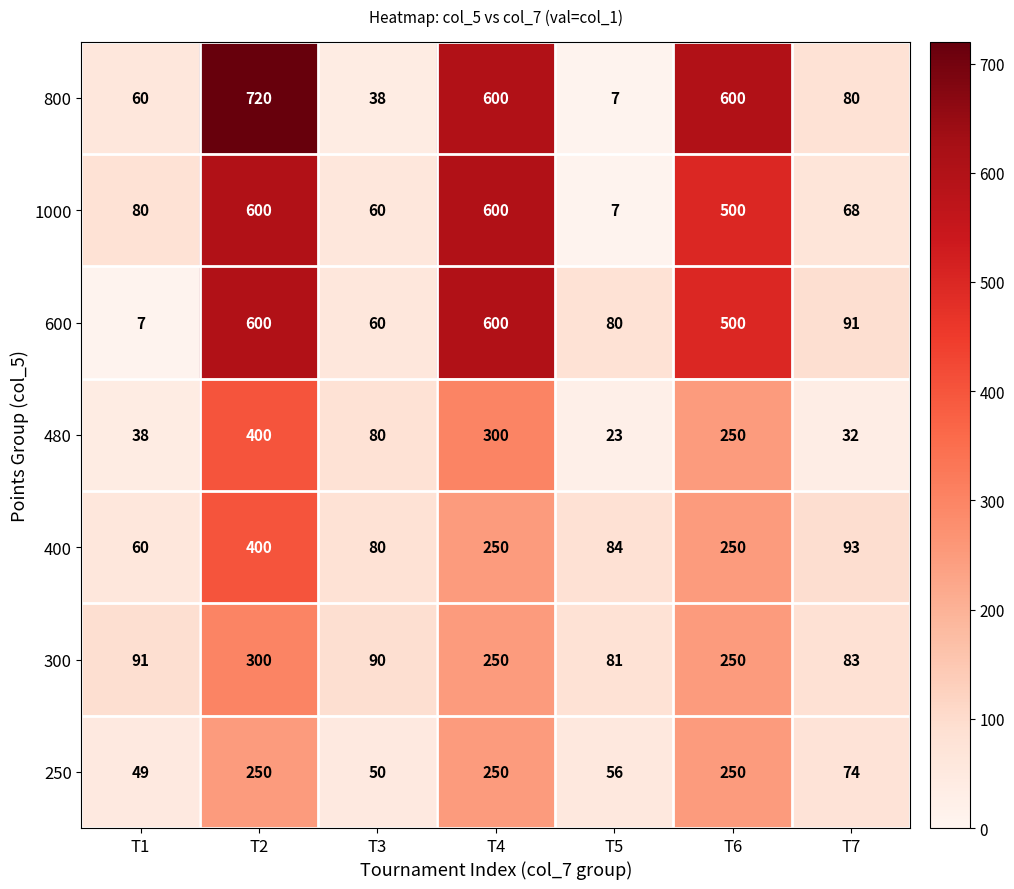

What is the difference between the second highest and minimum values in the 600 series?

593